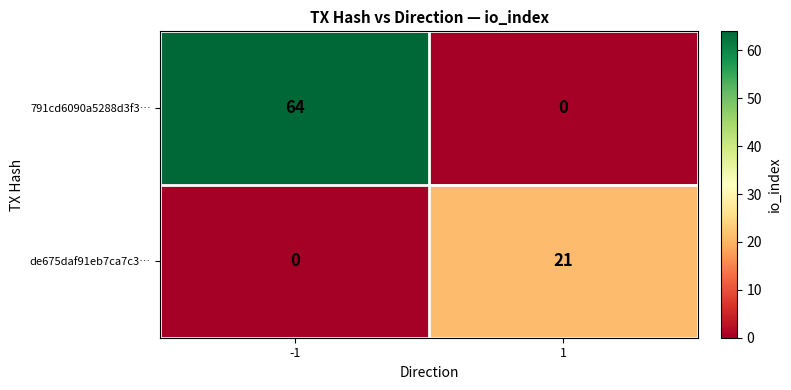

What is the difference between the de675daf91eb7ca7c3… values at -1 and 1?

21